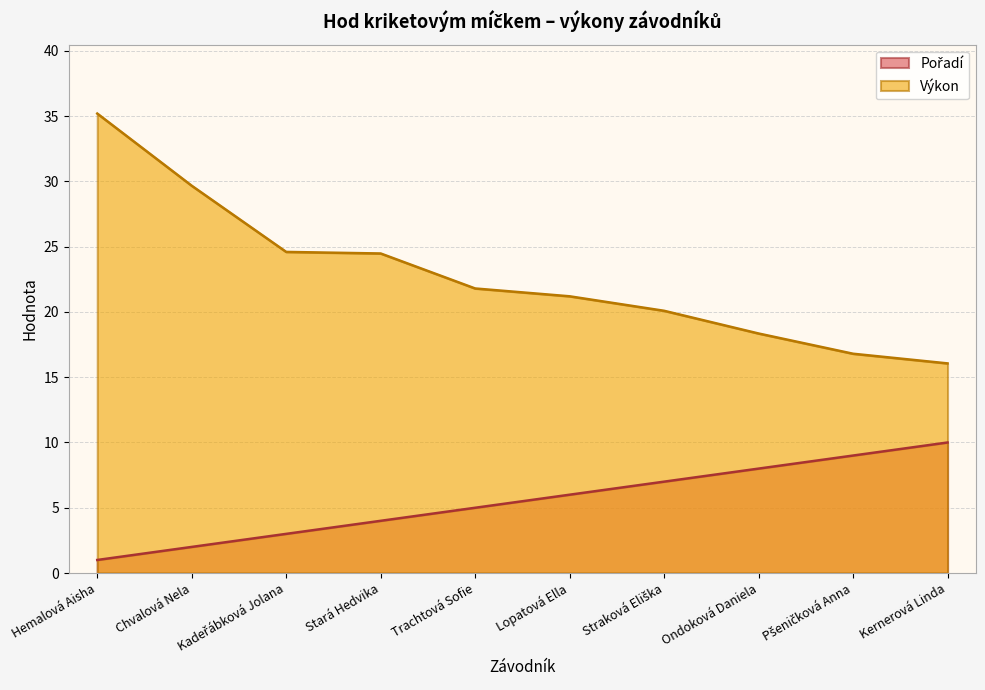

At Pšeničková Anna, list the series in order from smallest to largest.

Pořadí, Výkon